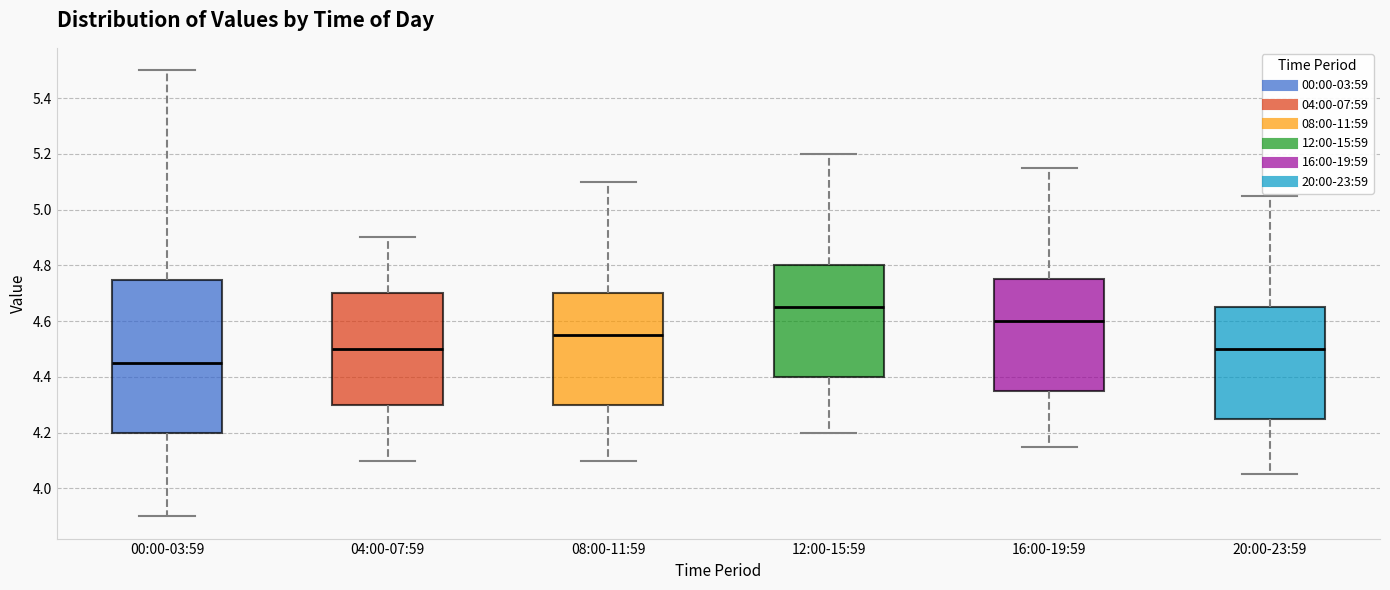

Comparing the boxes themselves (not the whiskers), which one is the tallest?

00:00-03:59